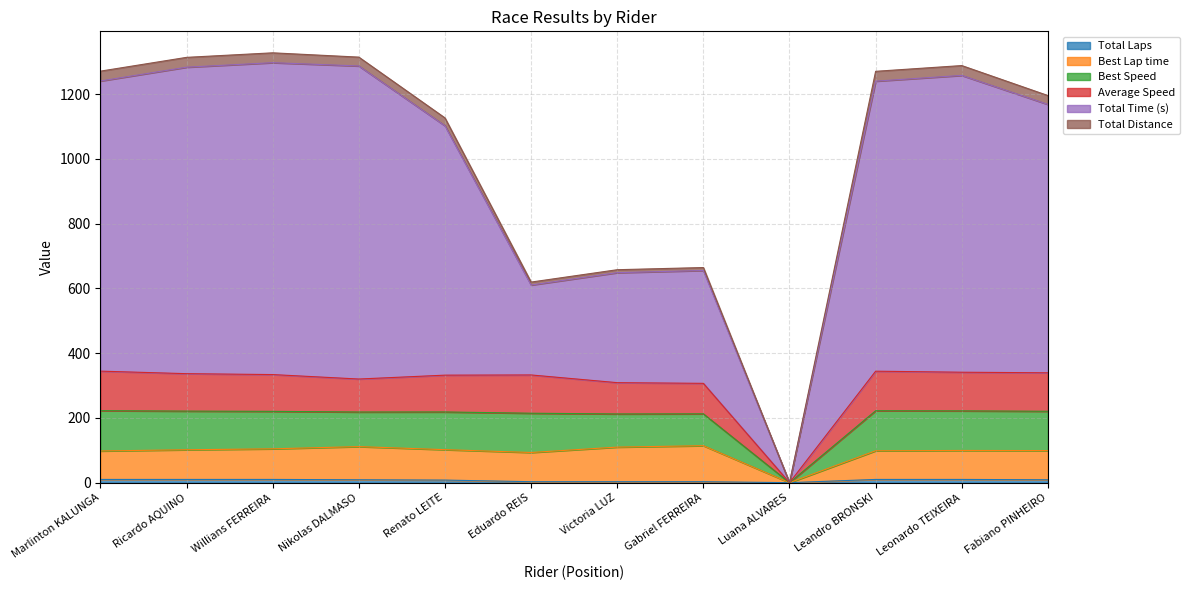

Does the chart display data point markers on the line(s)?

No